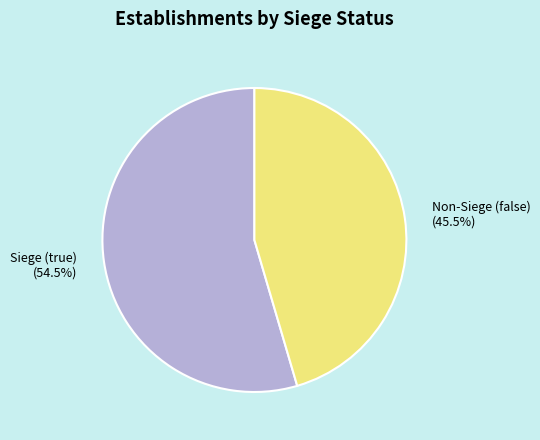

Between Siege (true) and Non-Siege (false), which is larger?

Siege (true)